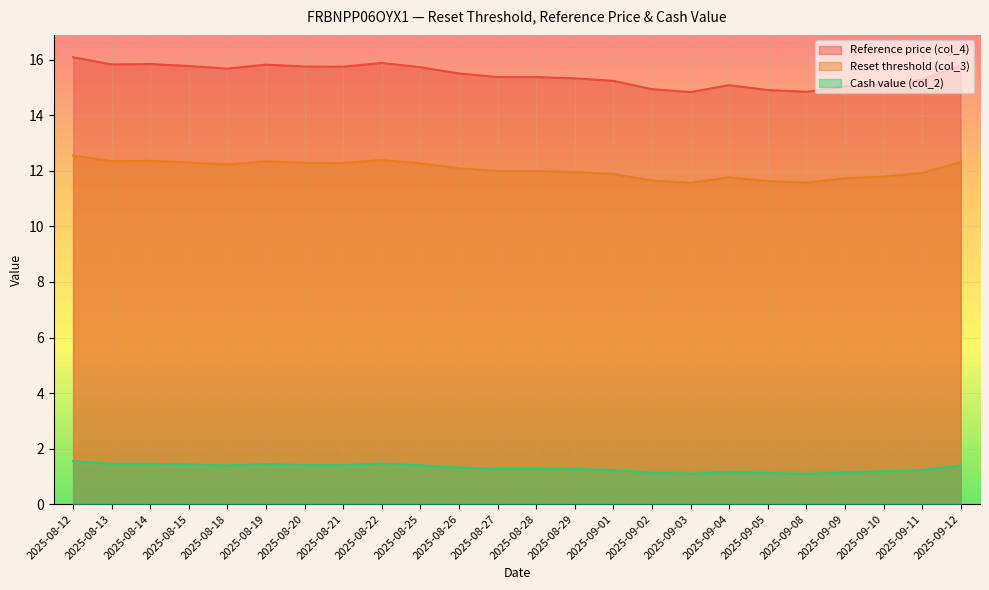

True or false: Reference price (col_4) and Cash value (col_2) intersect in this chart.

False